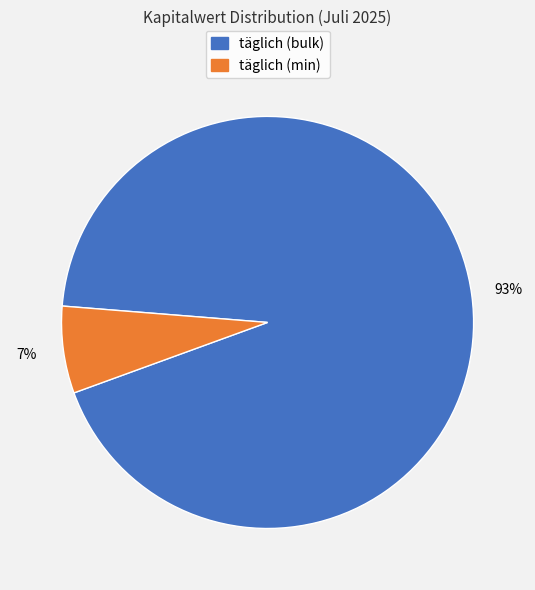

To the nearest percent, what is the difference between the largest and smallest slice percentages?

86%